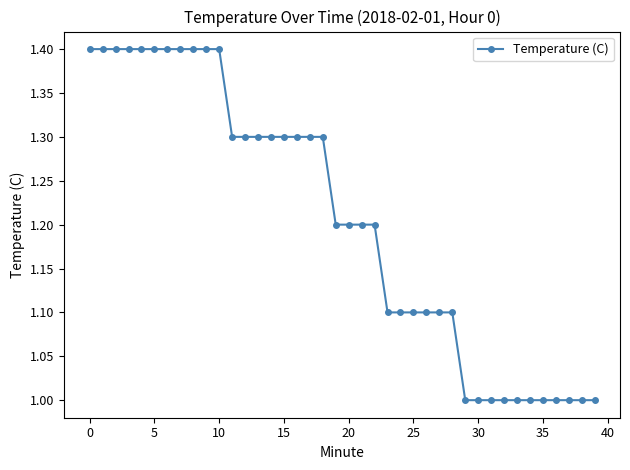

What is the average value?

1.2